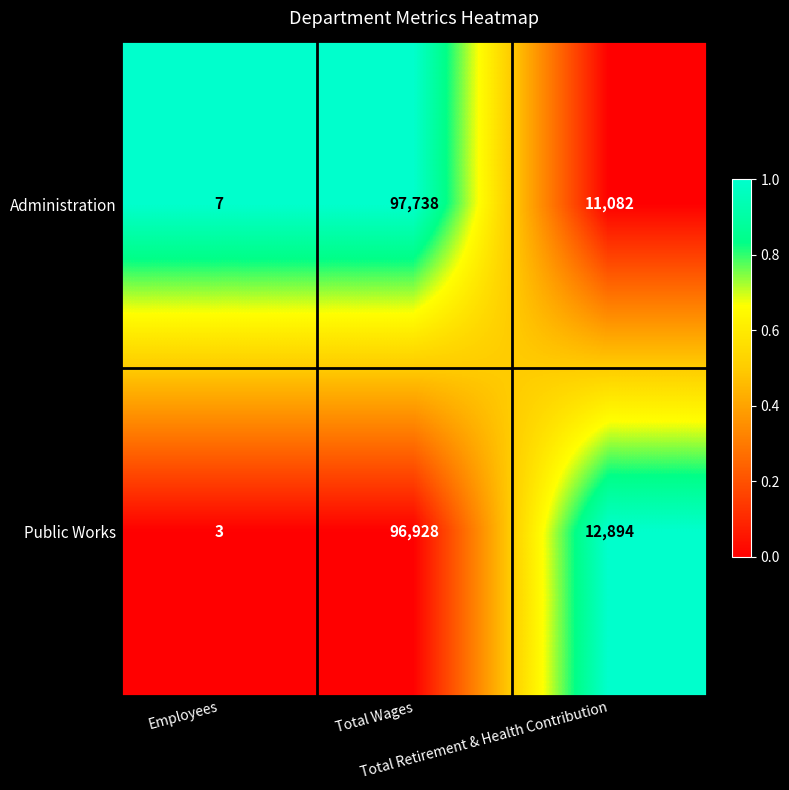

List the series in order of their peak value, highest first.

Administration, Public Works